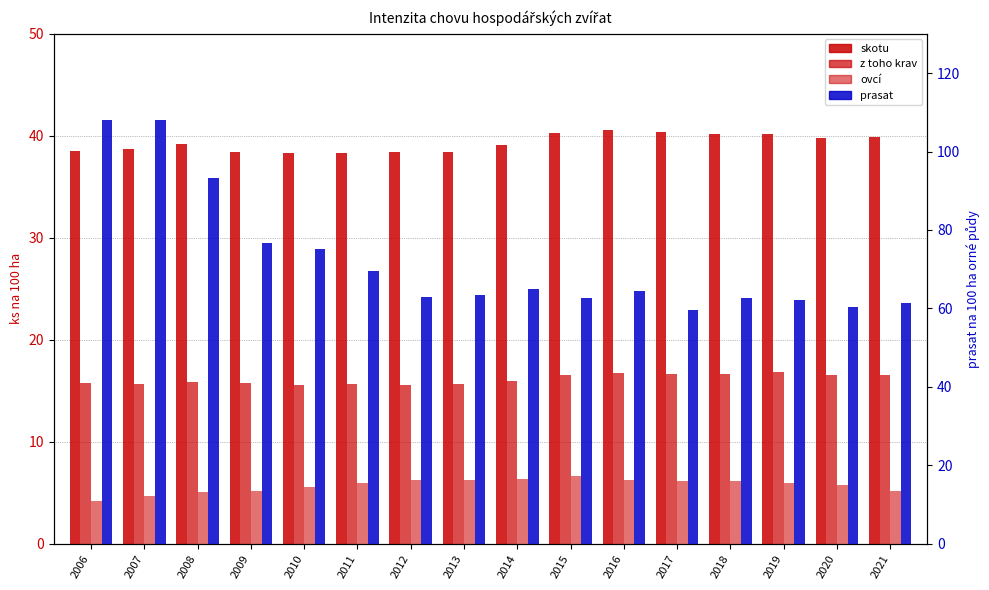

How many groups of bars are there?

16